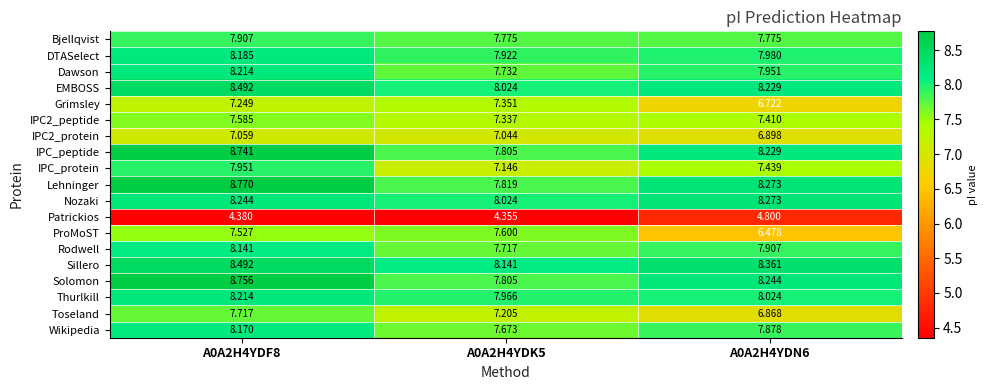

At which category is the sum across all series the highest?

A0A2H4YDF8